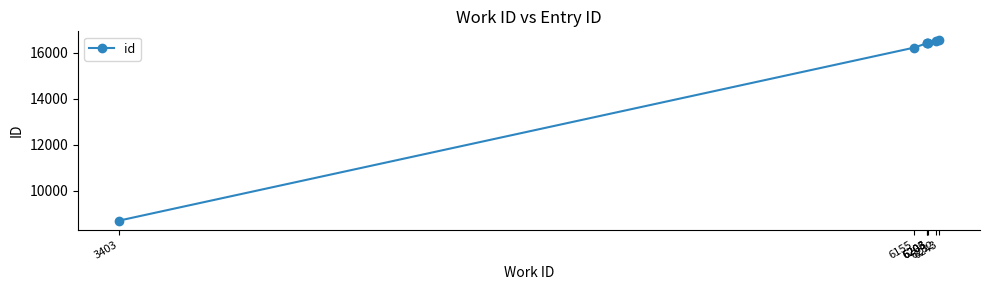

What is the sum of all values?

107240